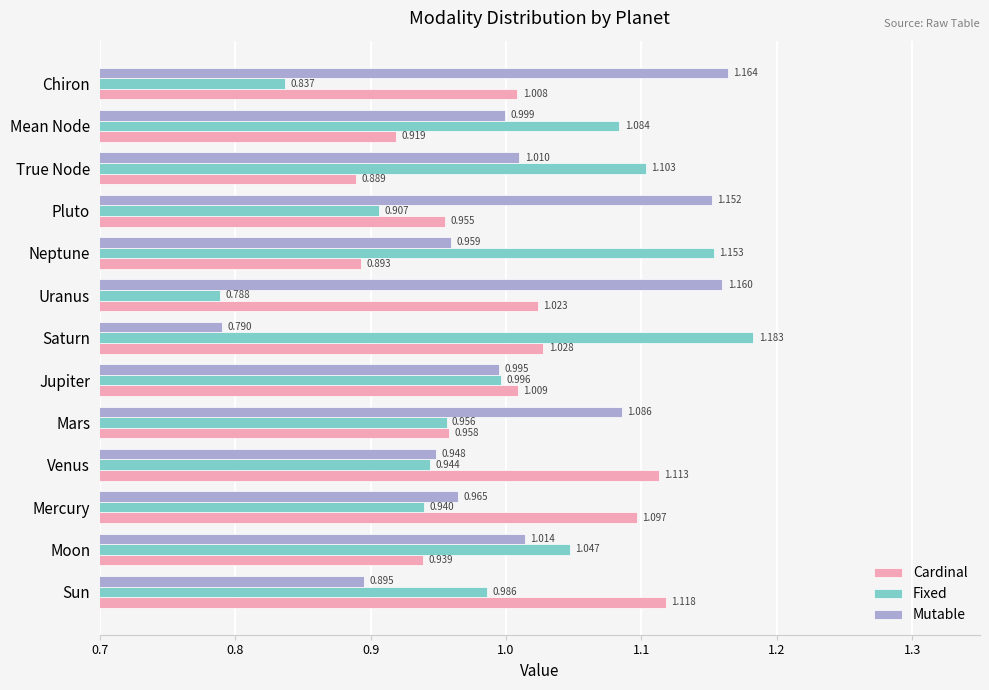

At which label is Fixed closest to 0?

Uranus